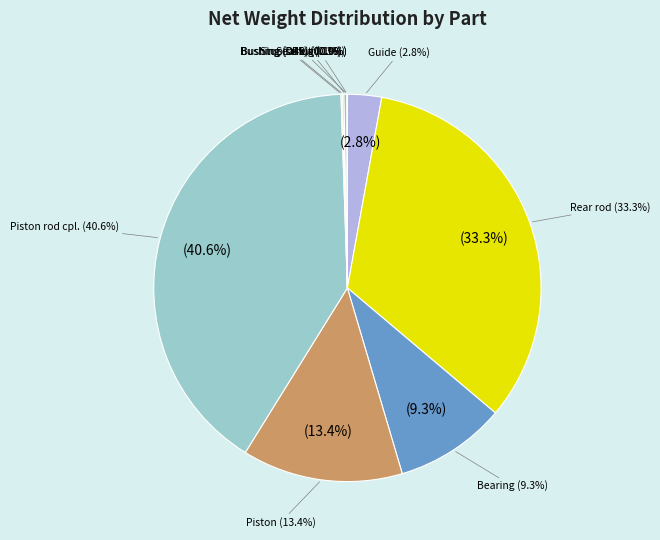

Rank the categories by value from highest to lowest.

Piston rod cpl., Rear rod, Piston, Bearing, Guide, Seal kit, Bushing (D35), Bushing (D40), Stop screw, Plug